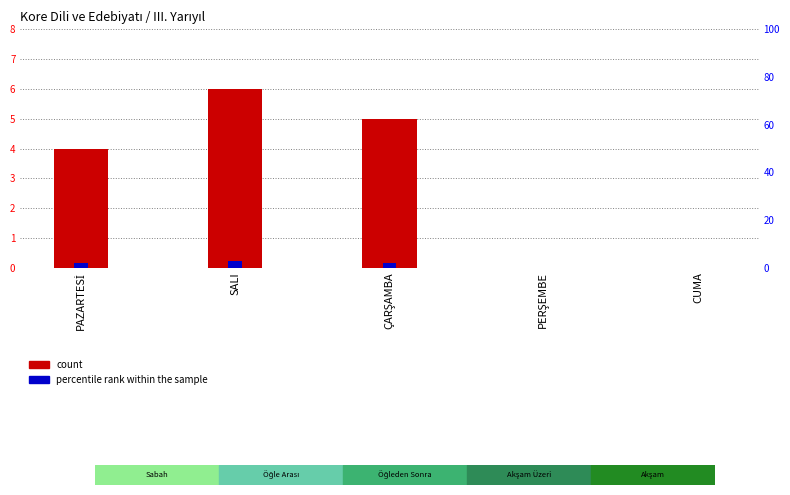

What are all the series names shown in the legend?

count, percentile rank within the sample